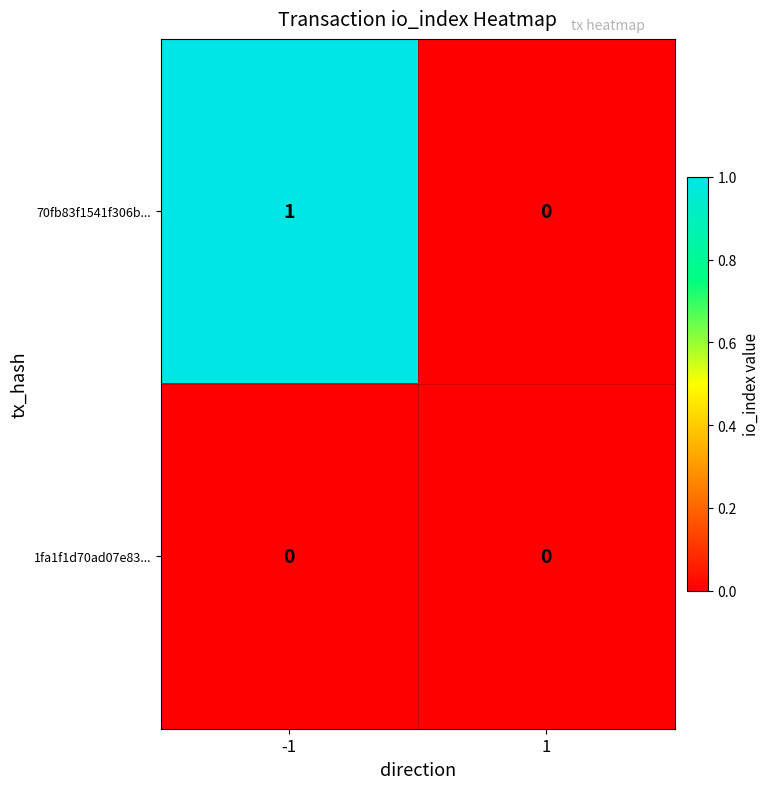

Which series has the largest total across all categories?

70fb83f1541f306b...